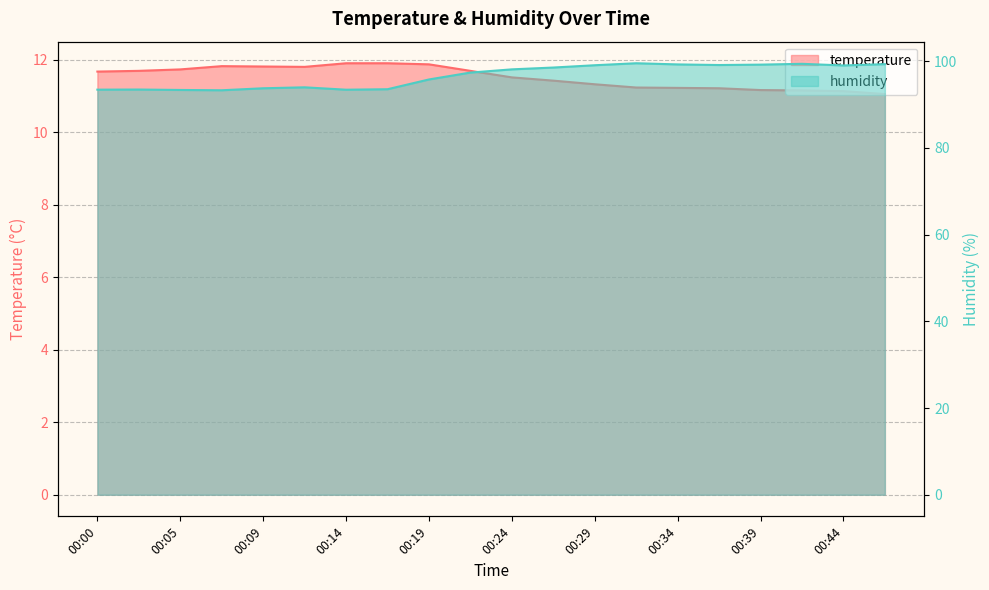

True or false: humidity and temperature cross at least once.

False